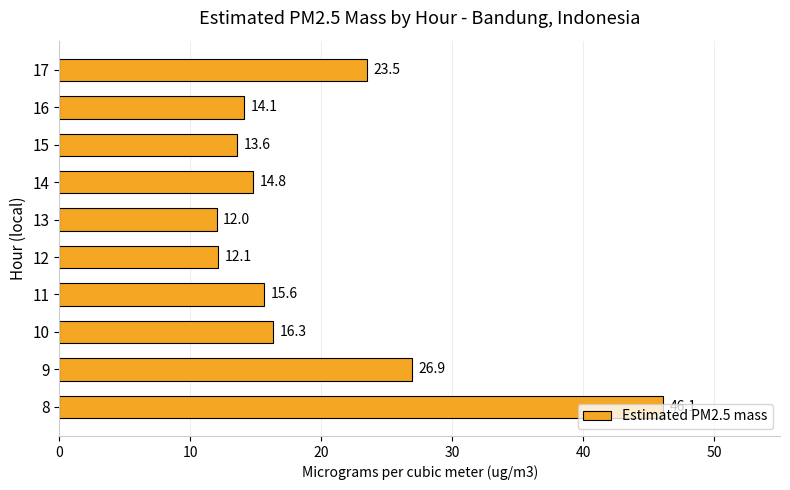

The chart shows a value of 15.6 at 11. True or false?

True